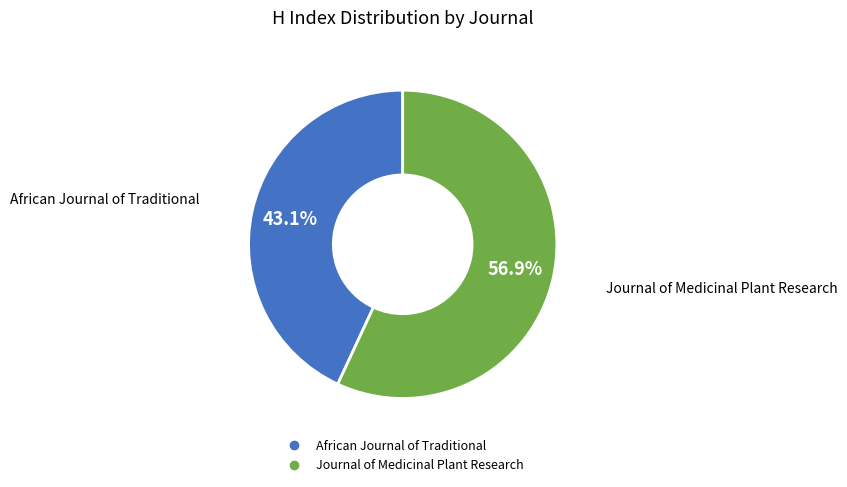

What percentage do Journal of Medicinal Plant Research and African Journal of Traditional together represent?

100.0%